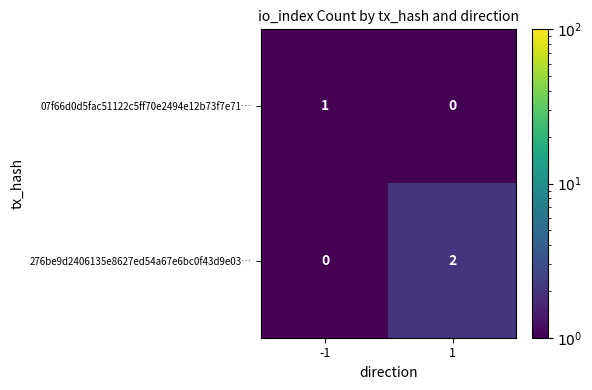

Reading right to left, what are all the values shown in this chart?

07f66d0d5fac51122c5ff70e2494e12b73f7e71…: 0	1
276be9d2406135e8627ed54a67e6bc0f43d9e03…: 2	0